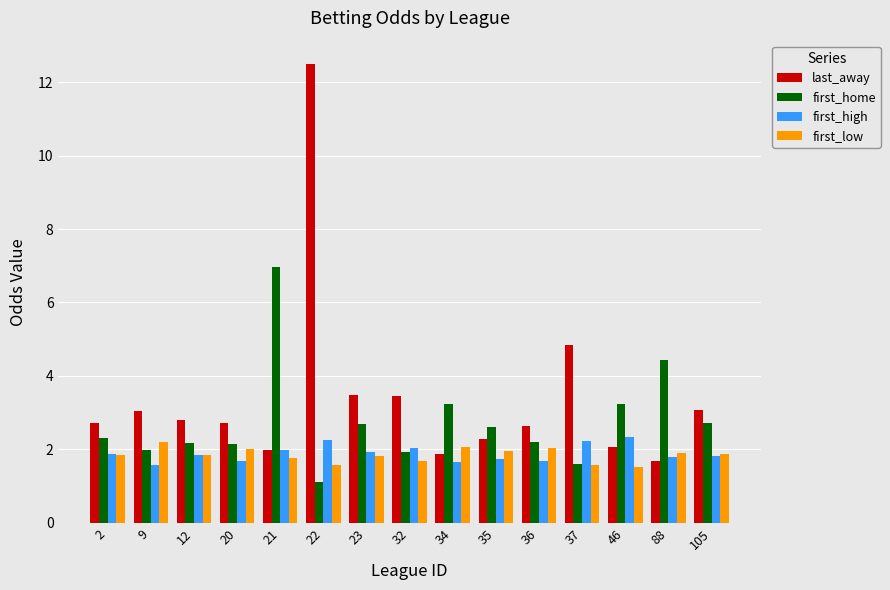

Read the first_home value at 12.

2.2